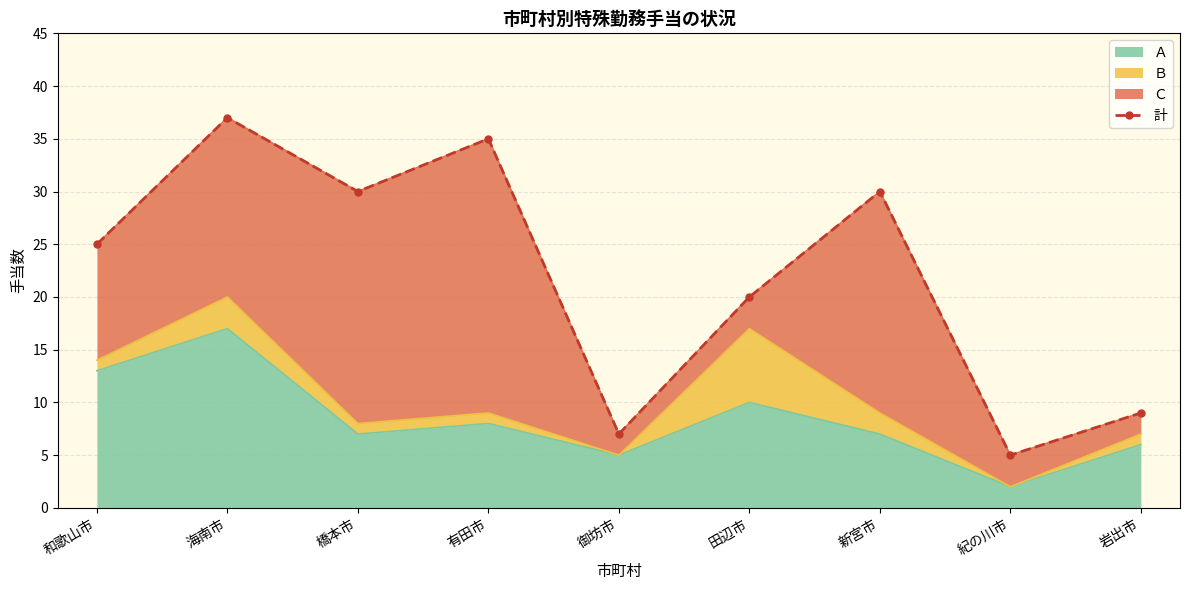

What is the maximum value shown in the chart?

37